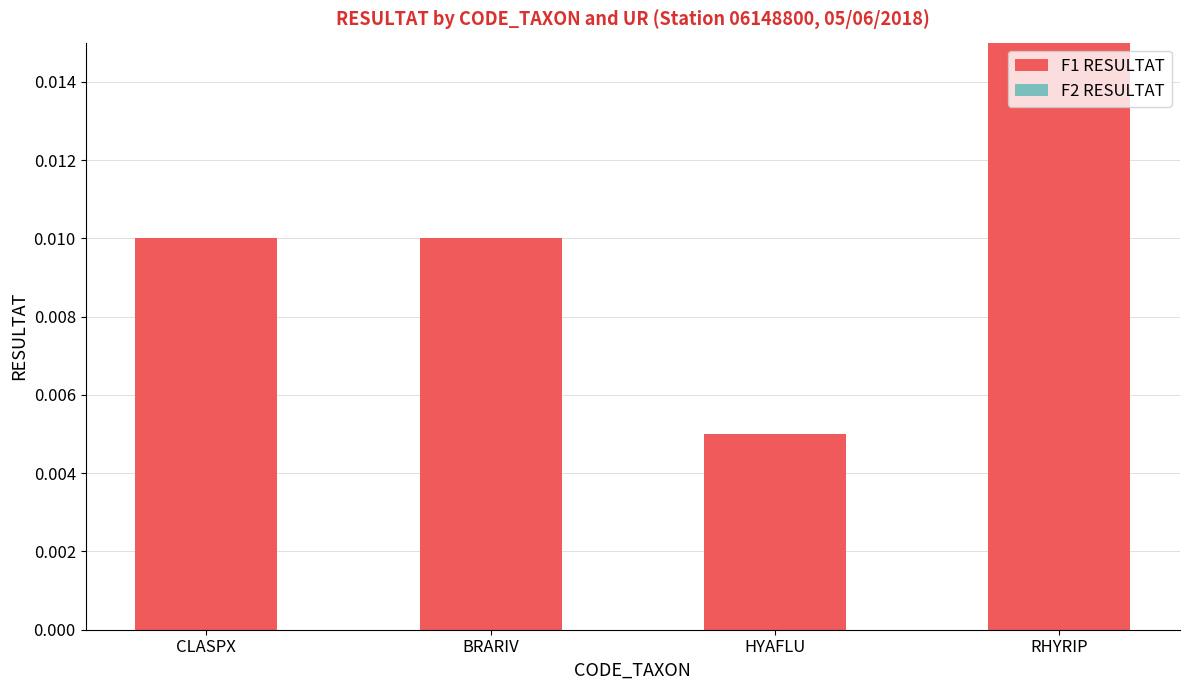

At which category does the chart reach its minimum across all series?

HYAFLU